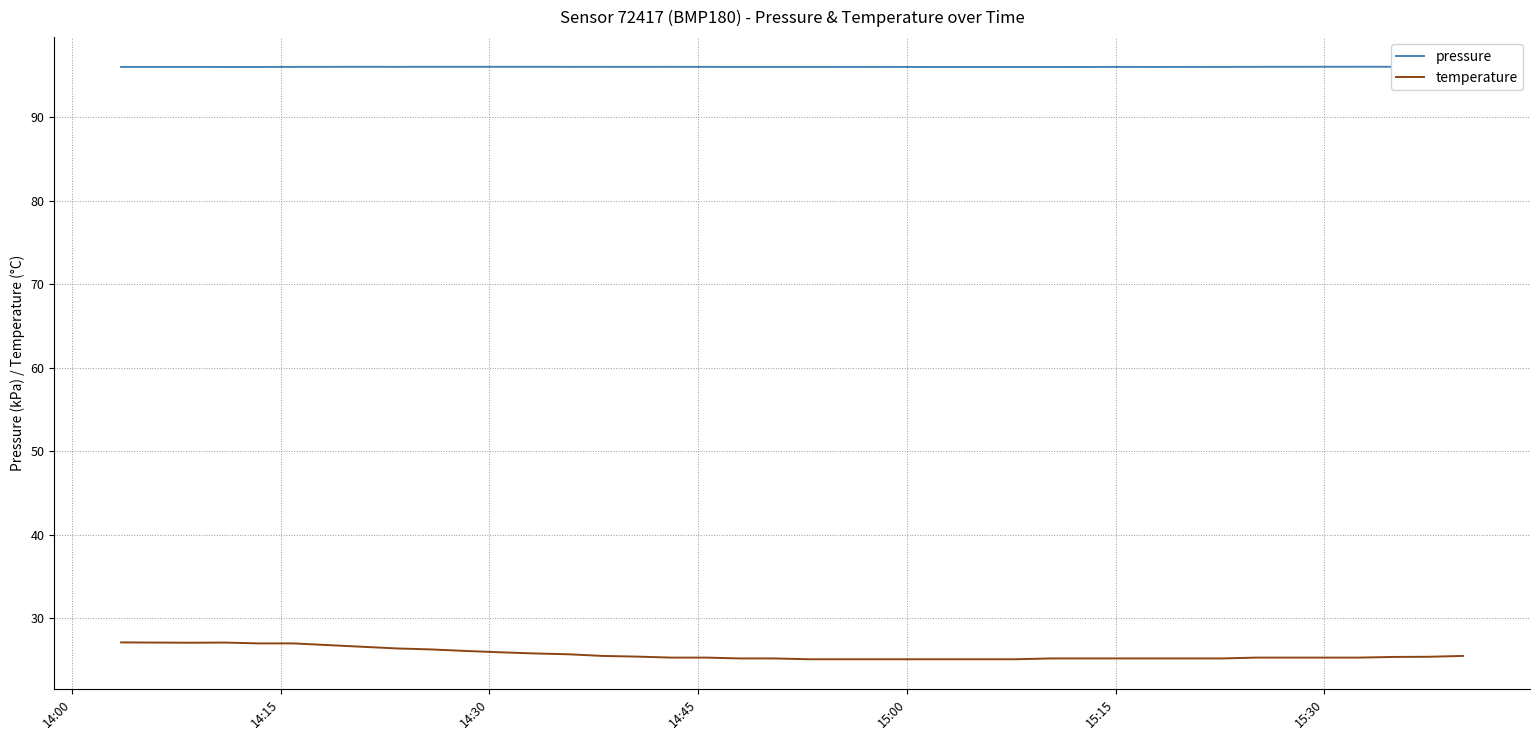

What is the lowest value of the temperature series?

25.1